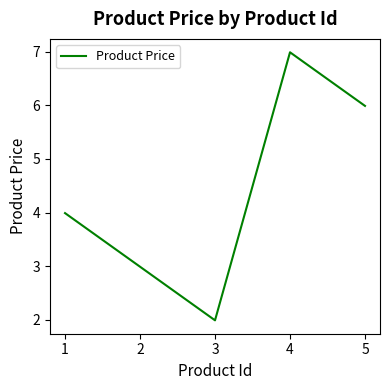

Reading right to left, transcribe all the data shown in this chart.

6.0	7.0	2.0	3.0	4.0